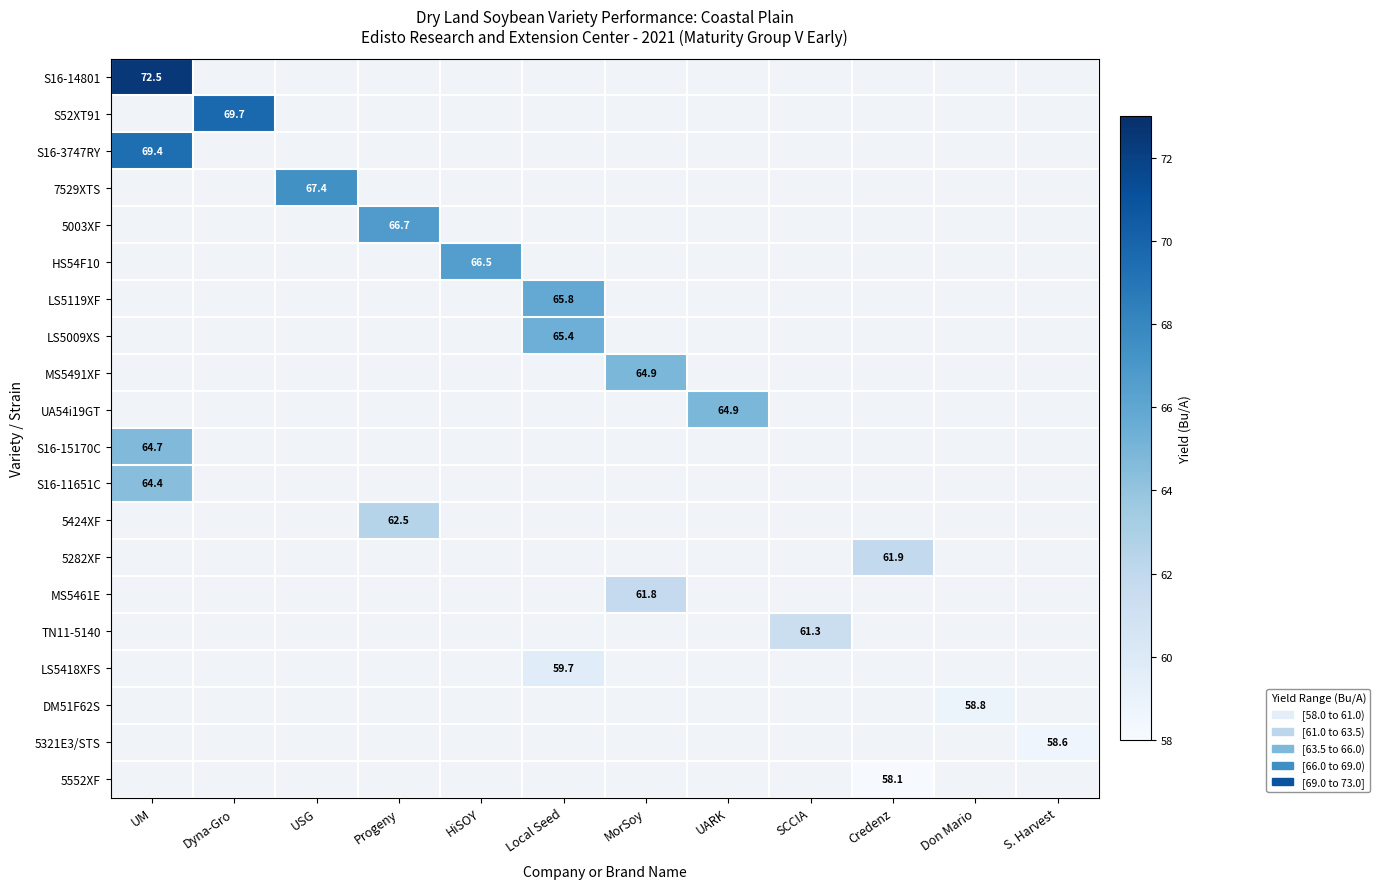

At how many categories does at least one series exceed 63?

8